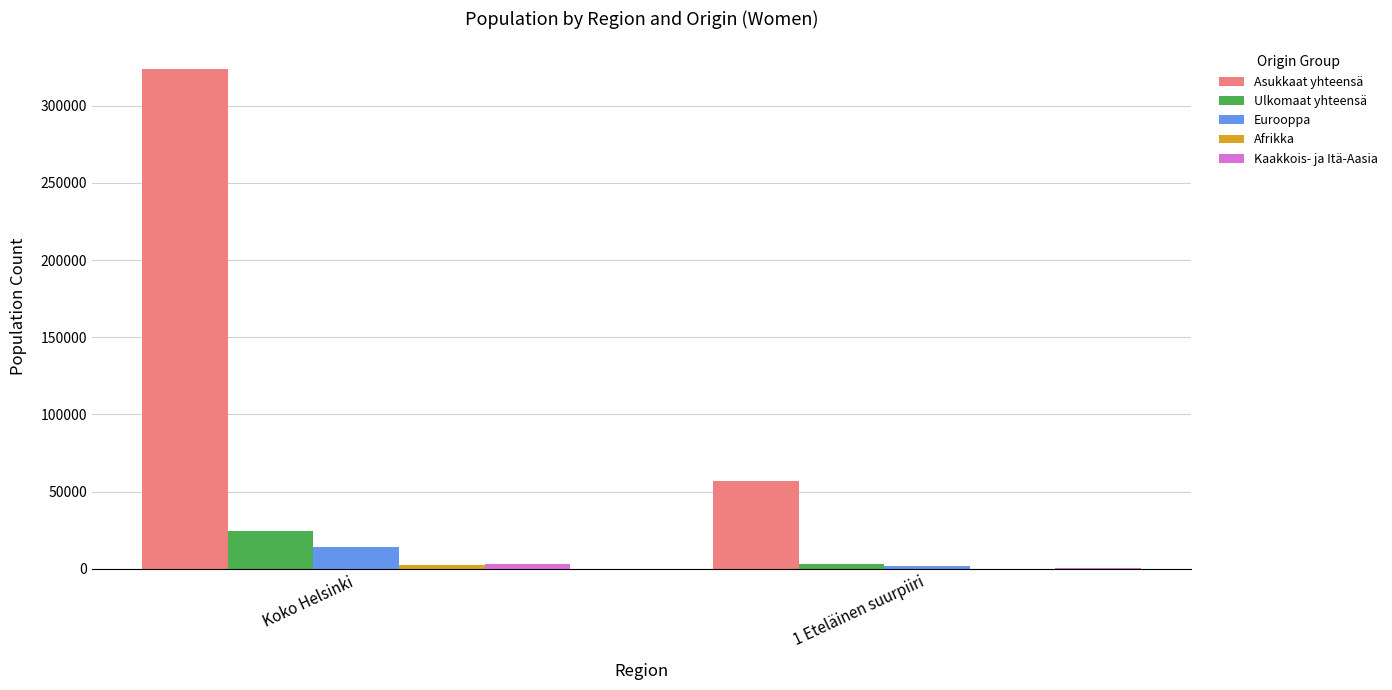

At which label is Eurooppa closest to 8024?

1 Eteläinen suurpiiri